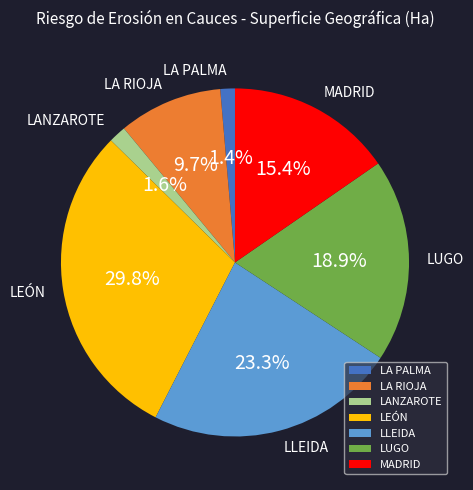

Does LANZAROTE account for over 50% of the chart?

No